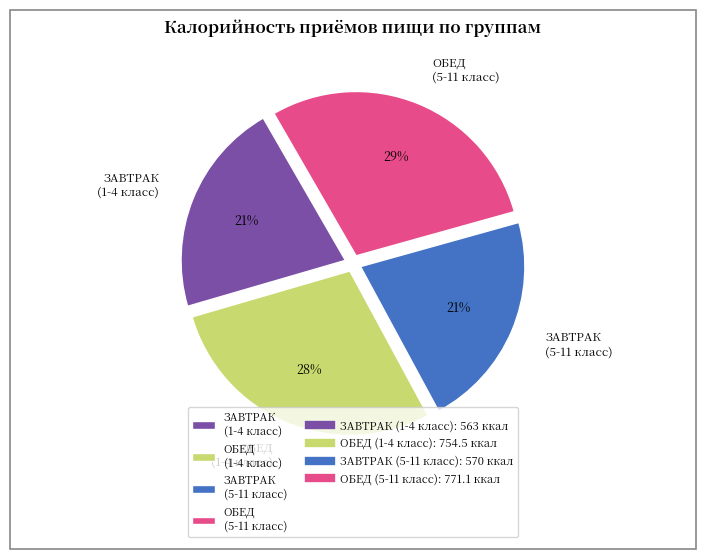

What percentage is the ЗАВТРАК (5-11 класс) slice, to the nearest percent?

21%